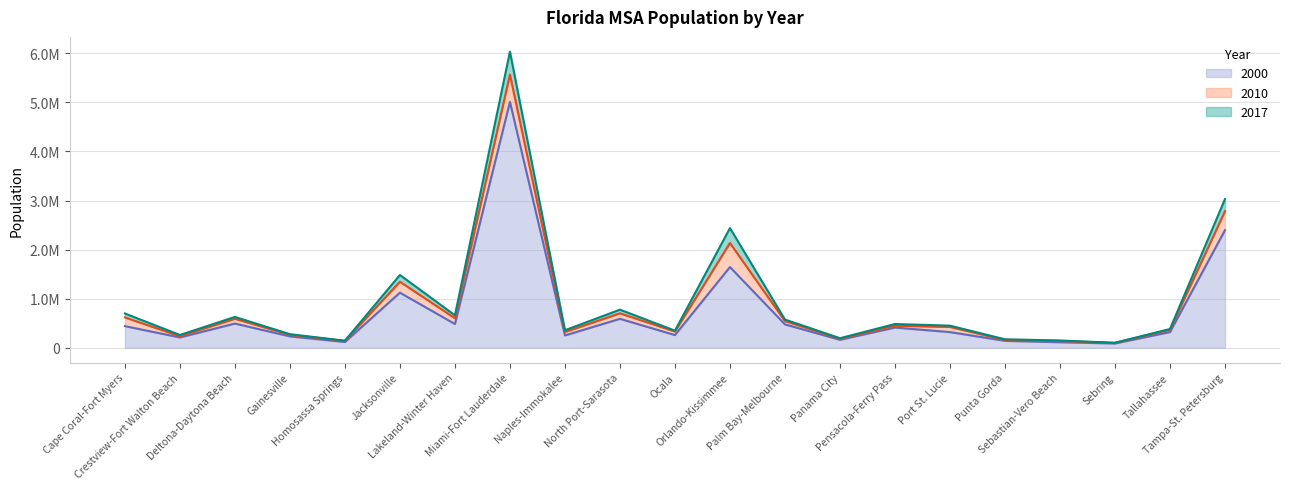

At which category does the chart reach its peak across all series?

Miami-Fort Lauderdale